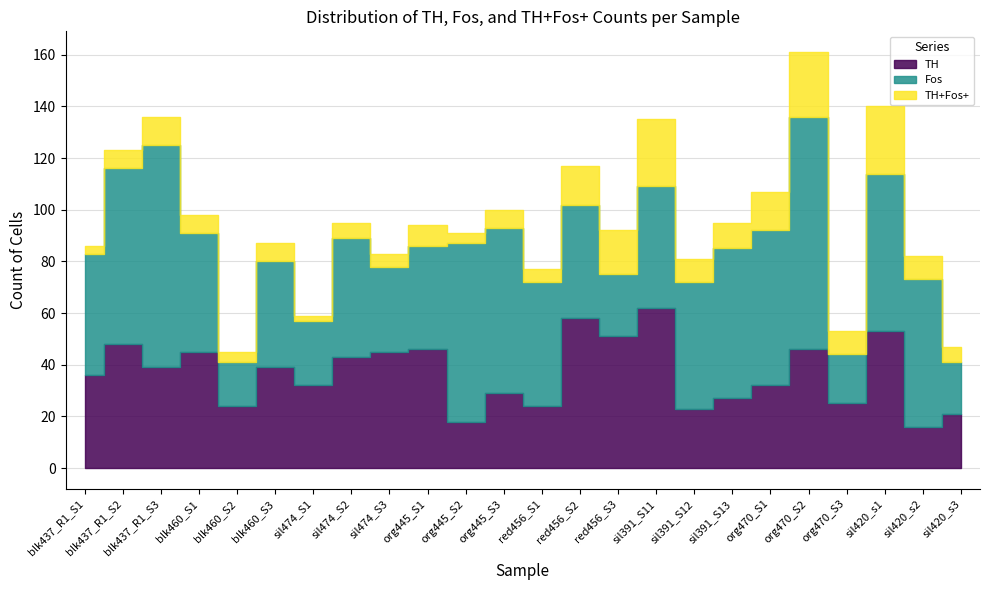

What is the spread (max minus min) of values at red456_S1?

43